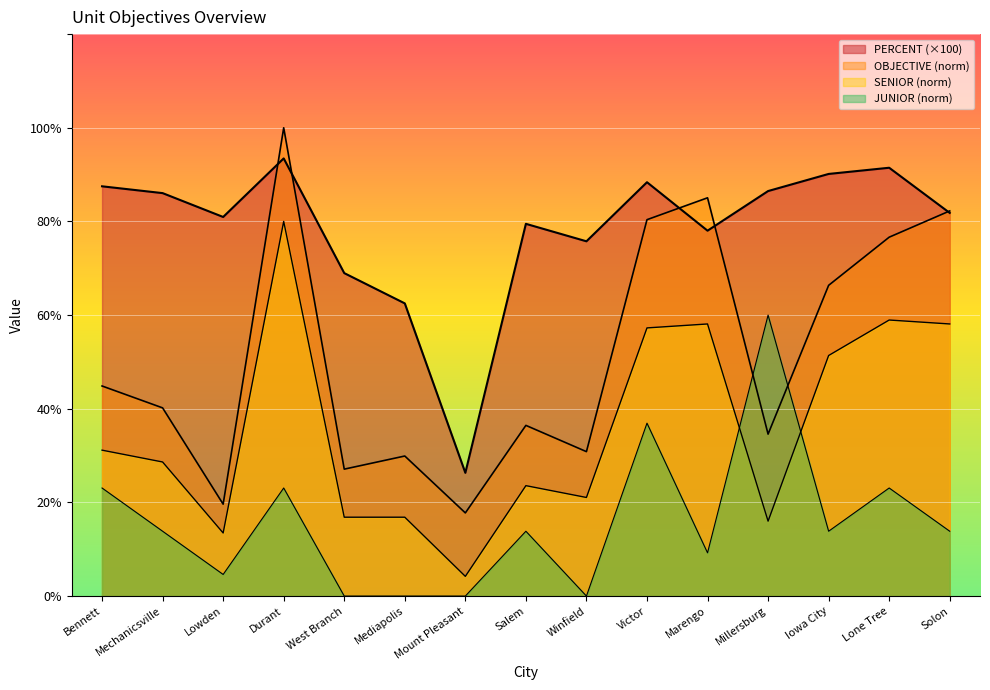

List the labels in order of JUNIOR value, largest first.

Millersburg, Victor, Bennett, Durant, Lone Tree, Mechanicsville, Salem, Iowa City, Solon, Marengo, Lowden, West Branch, Mediapolis, Mount Pleasant, Winfield